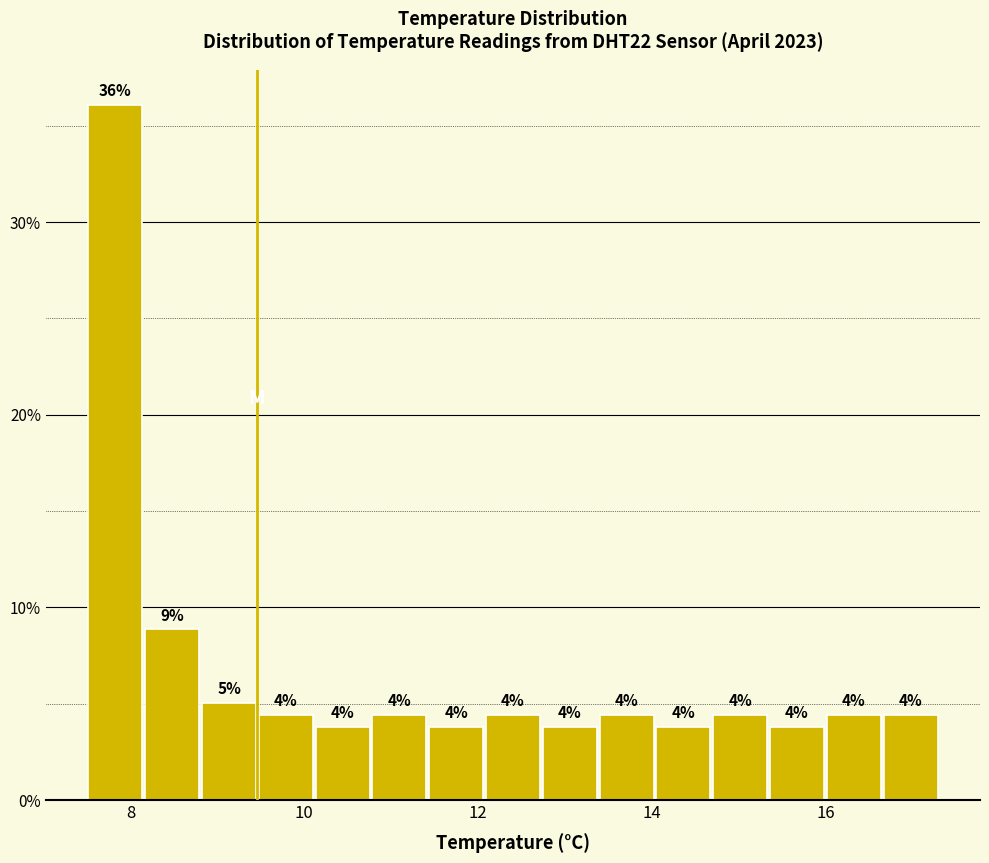

Read against the x-axis, roughly where is the centre of the tallest bar?

7.8